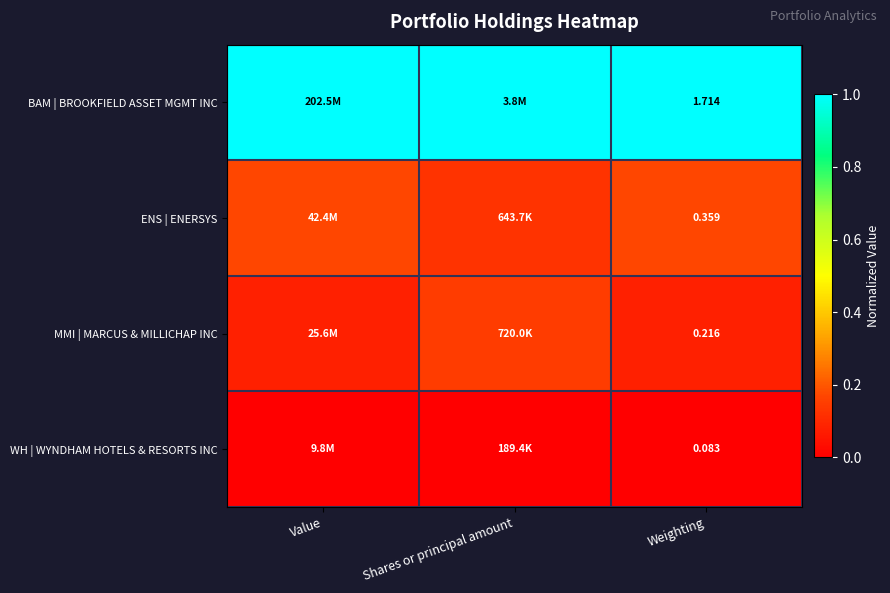

At Weighting, list the series in order from largest to smallest.

BAM | BROOKFIELD ASSET MGMT INC, ENS | ENERSYS, MMI | MARCUS & MILLICHAP INC, WH | WYNDHAM HOTELS & RESORTS INC